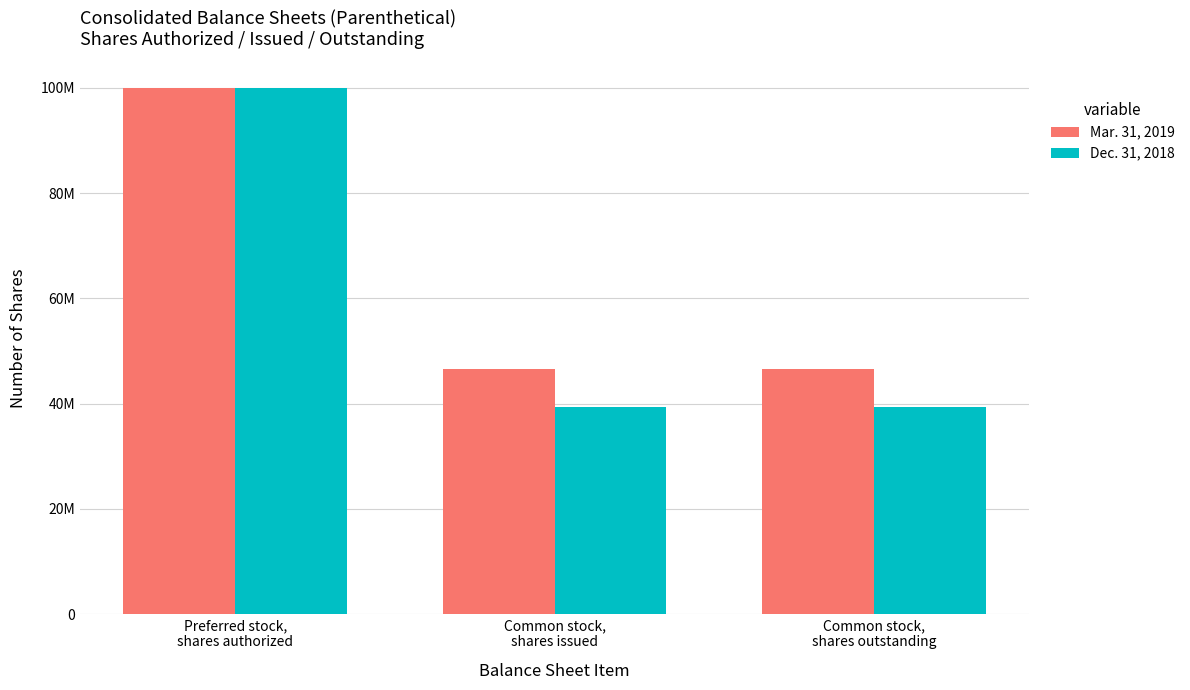

Are the bars grouped side by side (vs. stacked)?

Yes